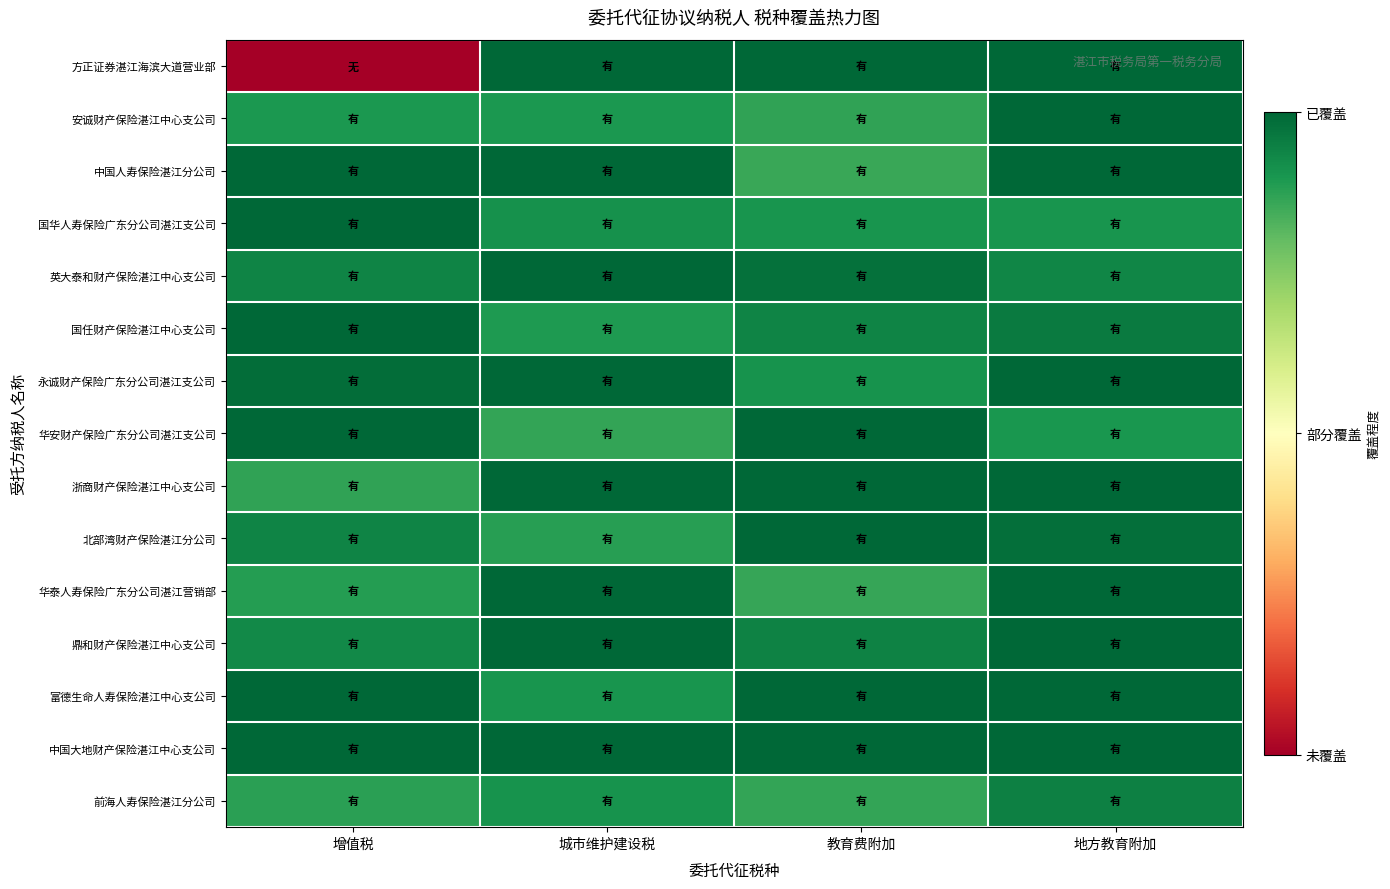

Reading right to left, transcribe all the data shown in this chart.

方正证券湛江海滨大道营业部: 地方教育附加=1.0	教育费附加=1.0	城市维护建设税=1.0	增值税=0.0
安诚财产保险湛江中心支公司: 地方教育附加=1.0	教育费附加=0.9	城市维护建设税=0.9	增值税=0.9
中国人寿保险湛江分公司: 地方教育附加=1.0	教育费附加=0.9	城市维护建设税=1.0	增值税=1.0
国华人寿保险广东分公司湛江支公司: 地方教育附加=0.9	教育费附加=0.9	城市维护建设税=0.9	增值税=1.0
英大泰和财产保险湛江中心支公司: 地方教育附加=0.9	教育费附加=1.0	城市维护建设税=1.0	增值税=0.9
国任财产保险湛江中心支公司: 地方教育附加=1.0	教育费附加=0.9	城市维护建设税=0.9	增值税=1.0
永诚财产保险广东分公司湛江支公司: 地方教育附加=1.0	教育费附加=0.9	城市维护建设税=1.0	增值税=1.0
华安财产保险广东分公司湛江支公司: 地方教育附加=0.9	教育费附加=1.0	城市维护建设税=0.9	增值税=1.0
浙商财产保险湛江中心支公司: 地方教育附加=1.0	教育费附加=1.0	城市维护建设税=1.0	增值税=0.9
北部湾财产保险湛江分公司: 地方教育附加=1.0	教育费附加=1.0	城市维护建设税=0.9	增值税=0.9
华泰人寿保险广东分公司湛江营销部: 地方教育附加=1.0	教育费附加=0.9	城市维护建设税=1.0	增值税=0.9
鼎和财产保险湛江中心支公司: 地方教育附加=1.0	教育费附加=0.9	城市维护建设税=1.0	增值税=0.9
富德生命人寿保险湛江中心支公司: 地方教育附加=1.0	教育费附加=1.0	城市维护建设税=0.9	增值税=1.0
中国大地财产保险湛江中心支公司: 地方教育附加=1.0	教育费附加=1.0	城市维护建设税=1.0	增值税=1.0
前海人寿保险湛江分公司: 地方教育附加=0.9	教育费附加=0.9	城市维护建设税=0.9	增值税=0.9